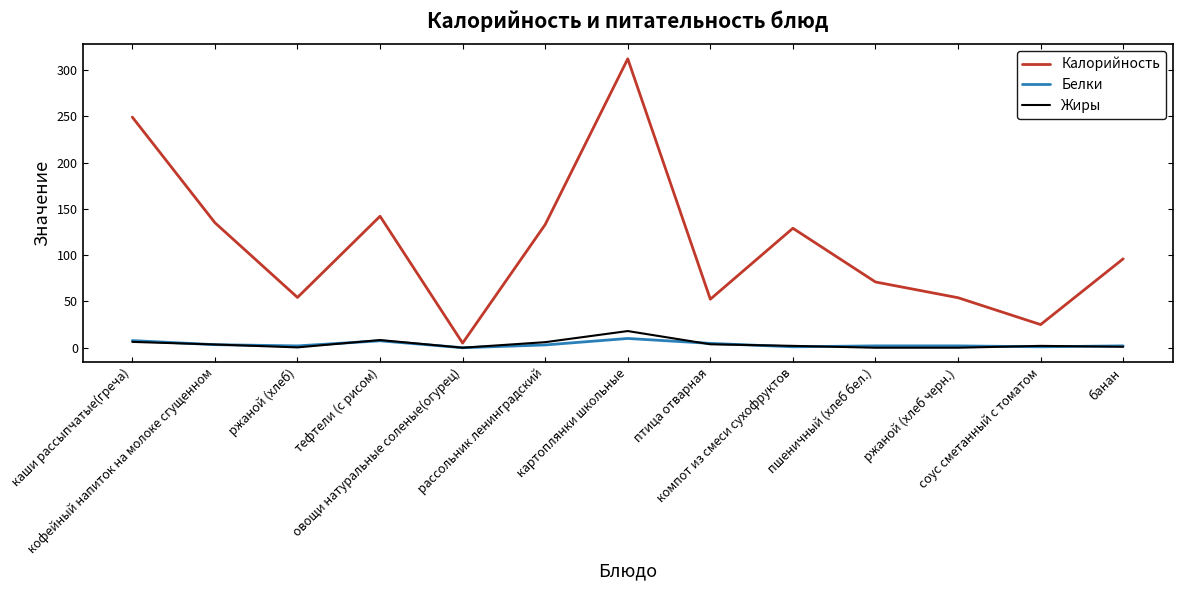

What is the spread (max minus min) of values at пшеничный (хлеб бел.)?

71.0